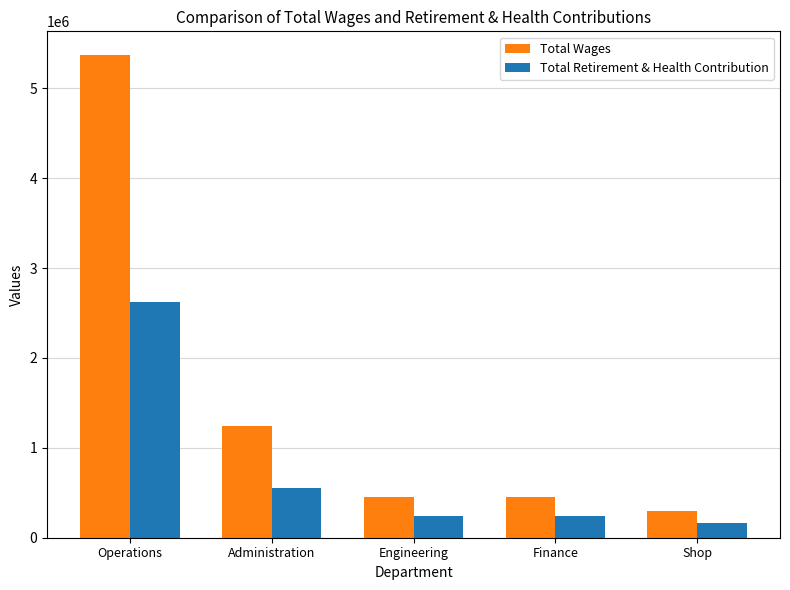

Which series has the largest range (max minus min)?

Total Wages